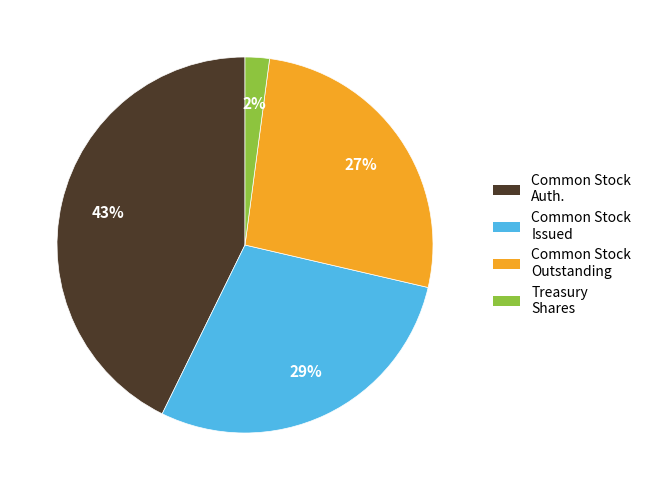

To the nearest percent, what is the difference between the largest and smallest slice percentages?

41%